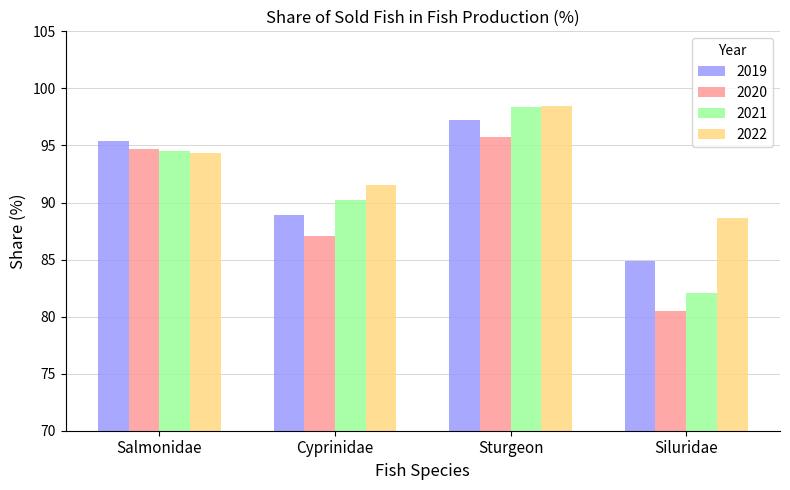

What is the difference between the highest and lowest values at Siluridae?

8.1